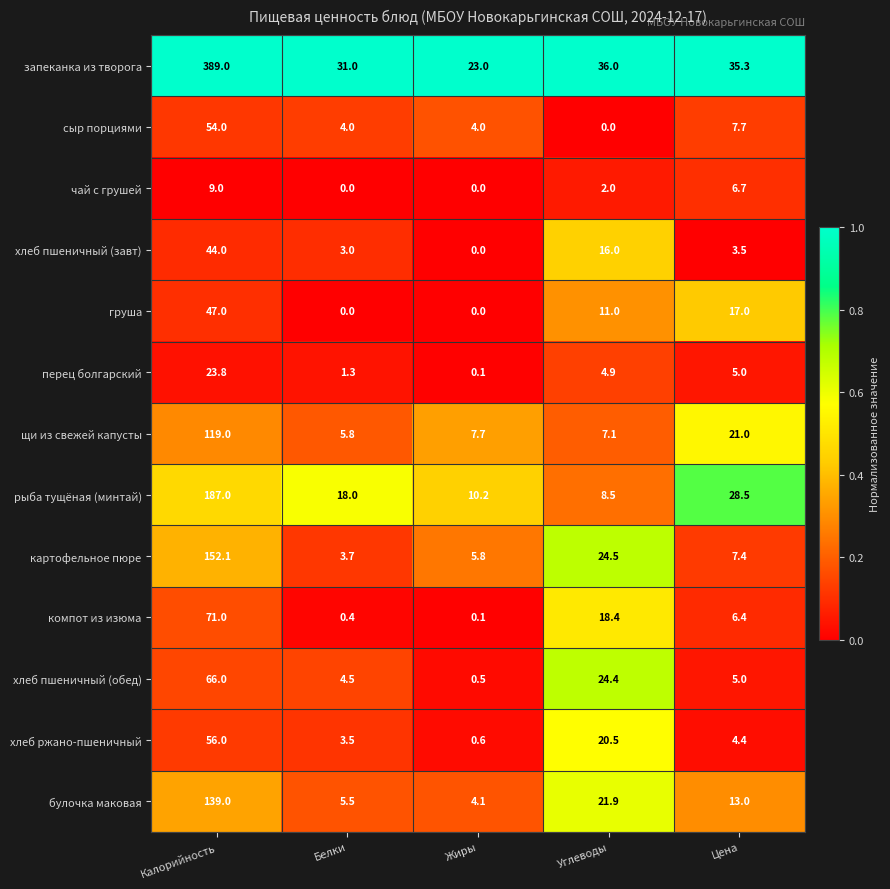

Rank the series at Углеводы from lowest to highest value.

сыр порциями, чай с грушей, перец болгарский, щи из свежей капусты, рыба тущёная (минтай), груша, хлеб пшеничный (завт), компот из изюма, хлеб ржано-пшеничный, булочка маковая, хлеб пшеничный (обед), картофельное пюре, запеканка из творога